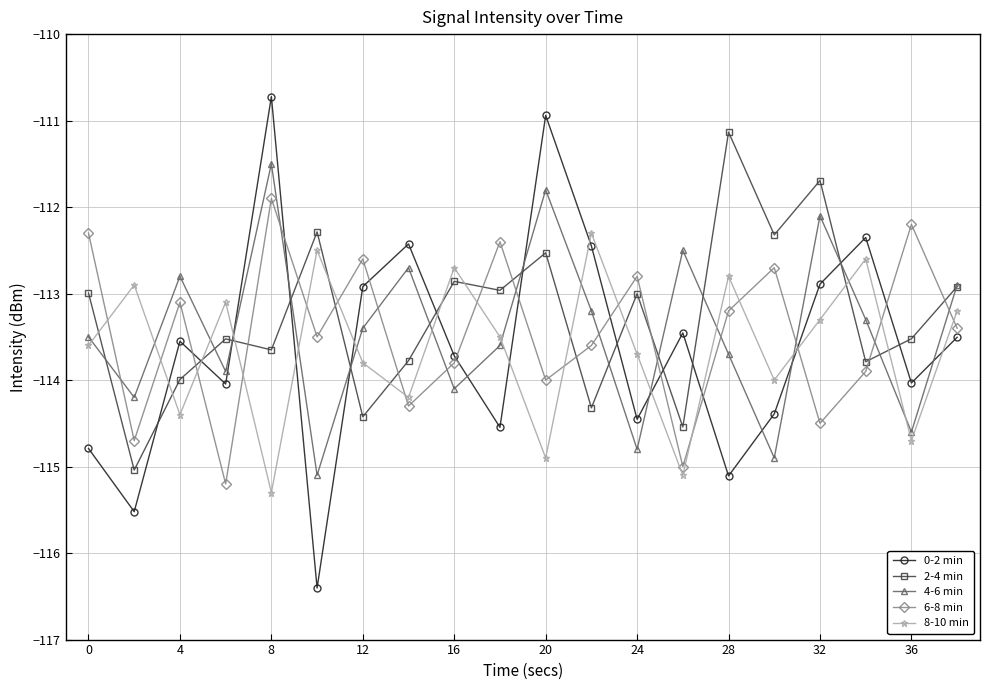

Reading left to right, extract all data points from this chart.

0-2 min: -114.8	-115.5	-113.6	-114.0	-110.7	-116.4	-112.9	-112.4	-113.7	-114.5	-110.9	-112.4	-114.5	-113.5	-115.1	-114.4	-112.9	-112.4	-114.0	-113.5
2-4 min: -113.0	-115.0	-114.0	-113.5	-113.7	-112.3	-114.4	-113.8	-112.9	-113.0	-112.5	-114.3	-113.0	-114.5	-111.1	-112.3	-111.7	-113.8	-113.5	-112.9
4-6 min: -113.5	-114.2	-112.8	-113.9	-111.5	-115.1	-113.4	-112.7	-114.1	-113.6	-111.8	-113.2	-114.8	-112.5	-113.7	-114.9	-112.1	-113.3	-114.6	-112.9
6-8 min: -112.3	-114.7	-113.1	-115.2	-111.9	-113.5	-112.6	-114.3	-113.8	-112.4	-114.0	-113.6	-112.8	-115.0	-113.2	-112.7	-114.5	-113.9	-112.2	-113.4
8-10 min: -113.6	-112.9	-114.4	-113.1	-115.3	-112.5	-113.8	-114.2	-112.7	-113.5	-114.9	-112.3	-113.7	-115.1	-112.8	-114.0	-113.3	-112.6	-114.7	-113.2